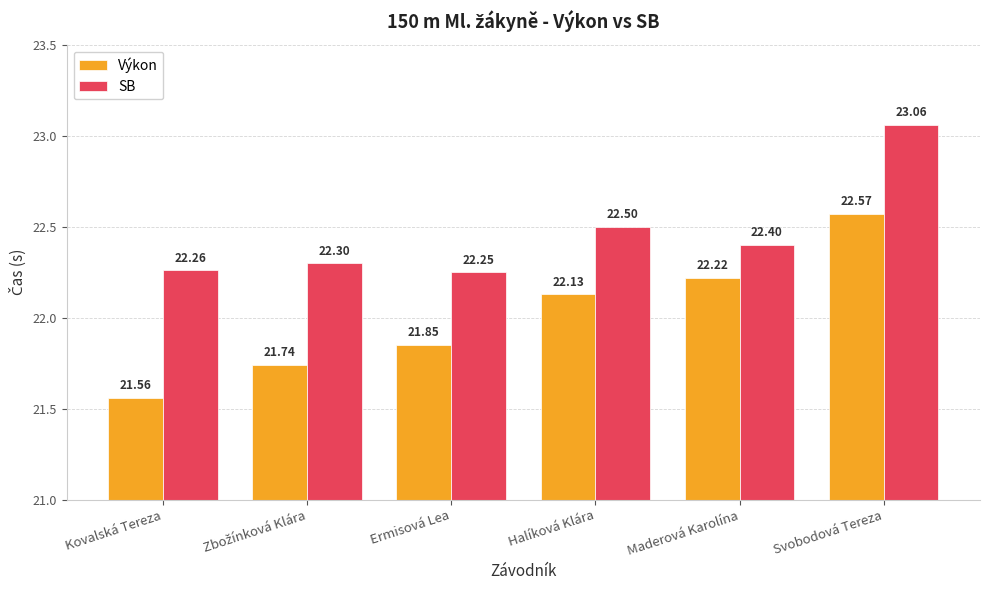

How many bars are there in each group?

2